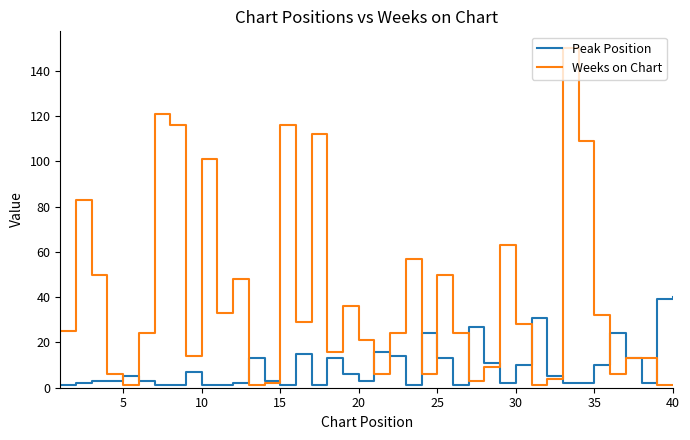

List the series in order of their overall mean, lowest first.

Peak Position, Weeks on Chart